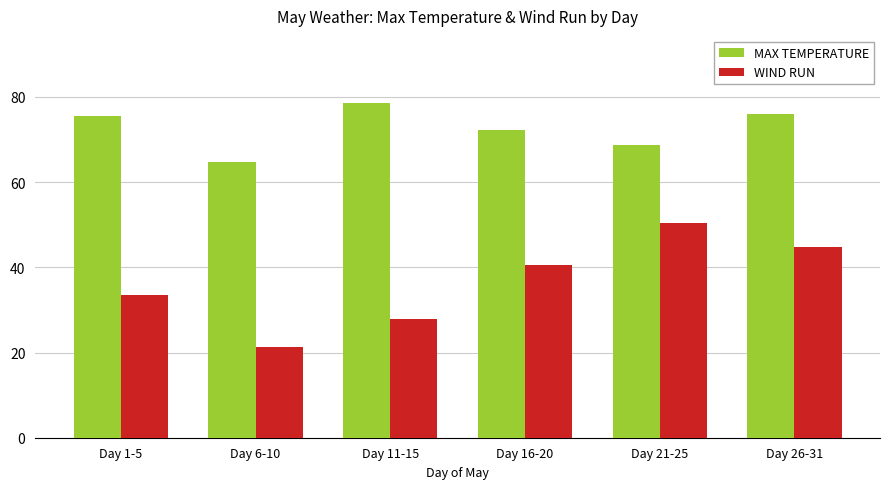

Reading right to left, what are all the values shown in this chart?

MAX TEMPERATURE: 75.9	68.7	72.3	78.6	64.8	75.5
WIND RUN: 44.7	50.4	40.6	27.9	21.3	33.4